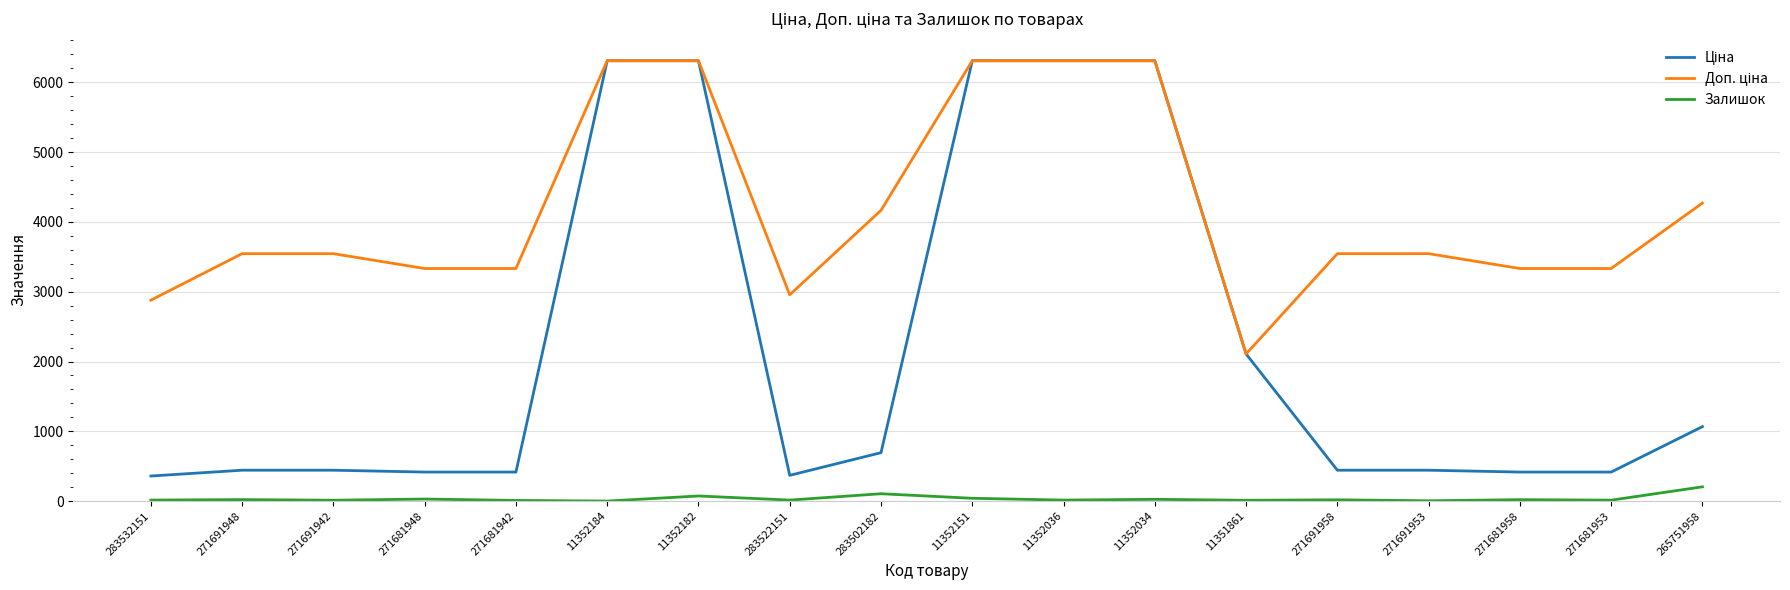

The Залишок series shows 13.0 at 271691942. True or false?

True